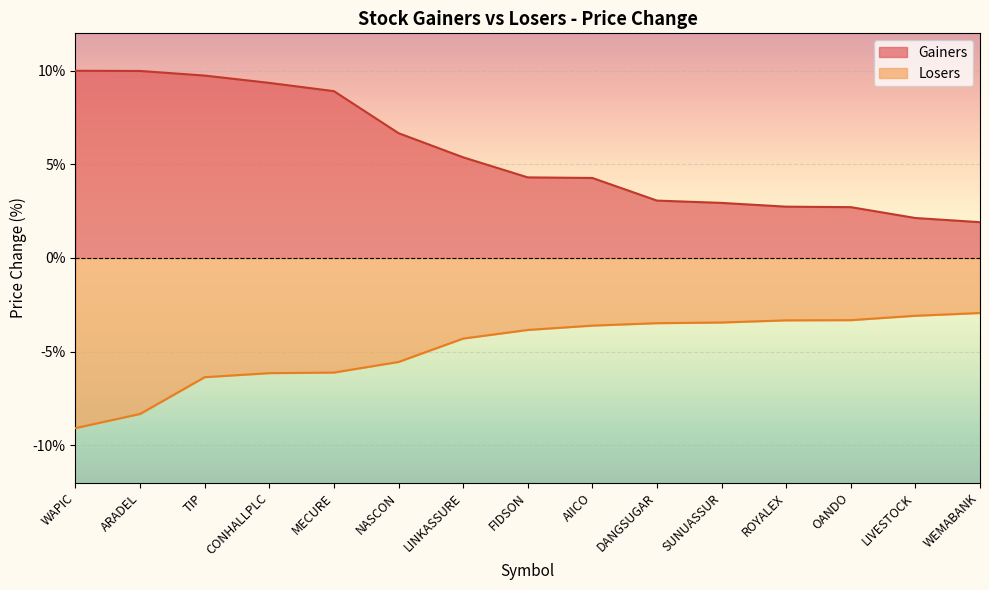

What are all the series names shown in the legend?

Gainers, Losers